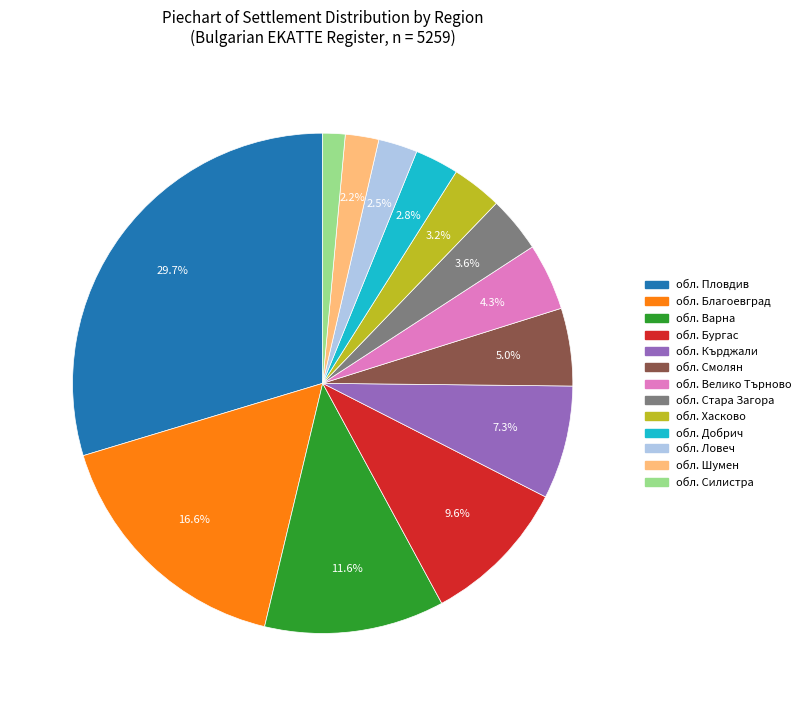

True or false: обл. Велико Търново accounts for 14% of the total.

False